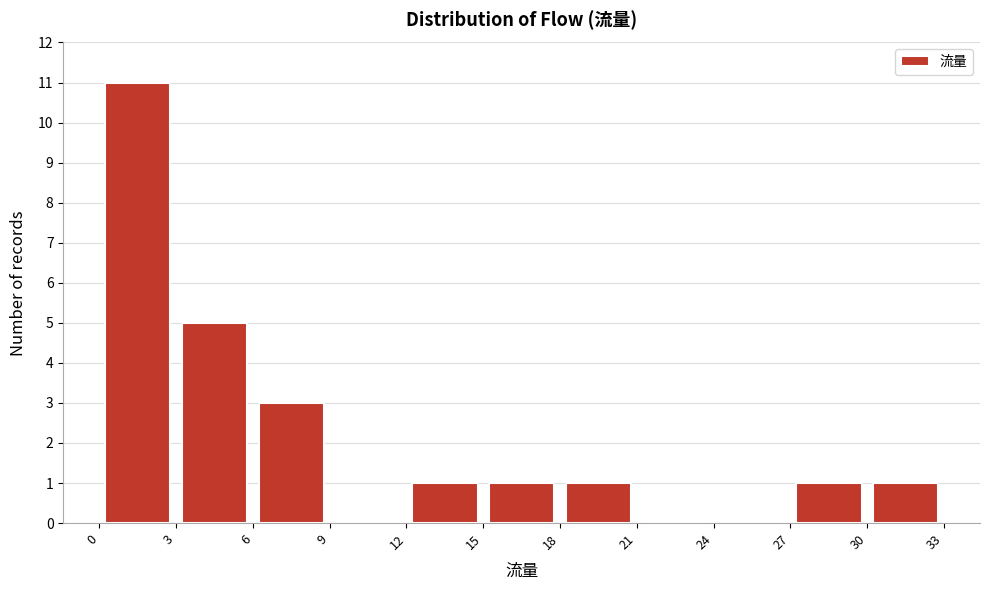

How tall is the bar that spans 30 to 33 on the x-axis? The values are not printed on the chart, so give them approximately, as read against the axis.

1